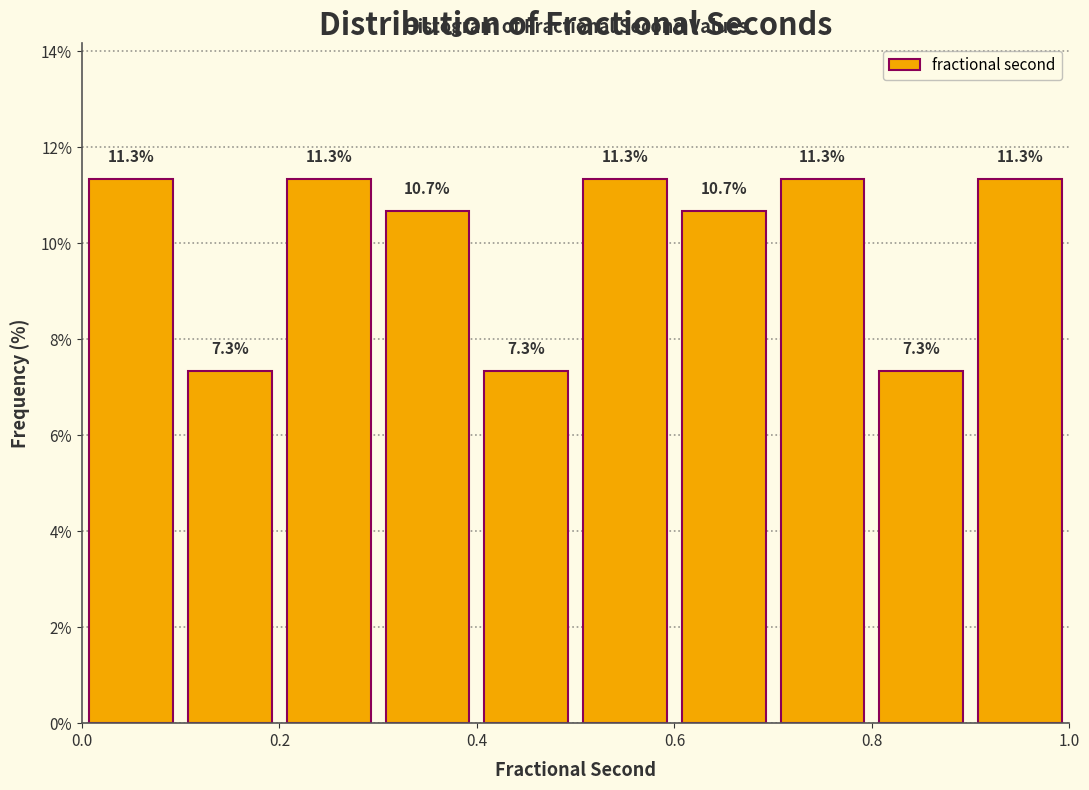

How tall is the bar that spans 0.1 to 0.2 on the x-axis?

7.3